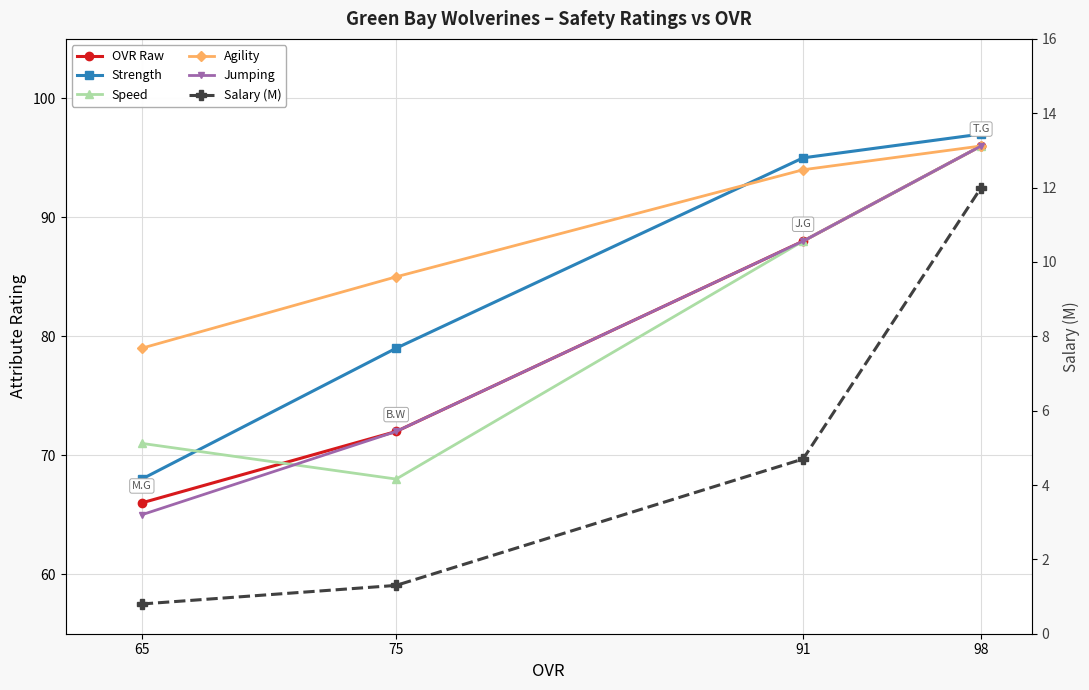

The value of Jumping at 91 is 88.0. True or false?

True